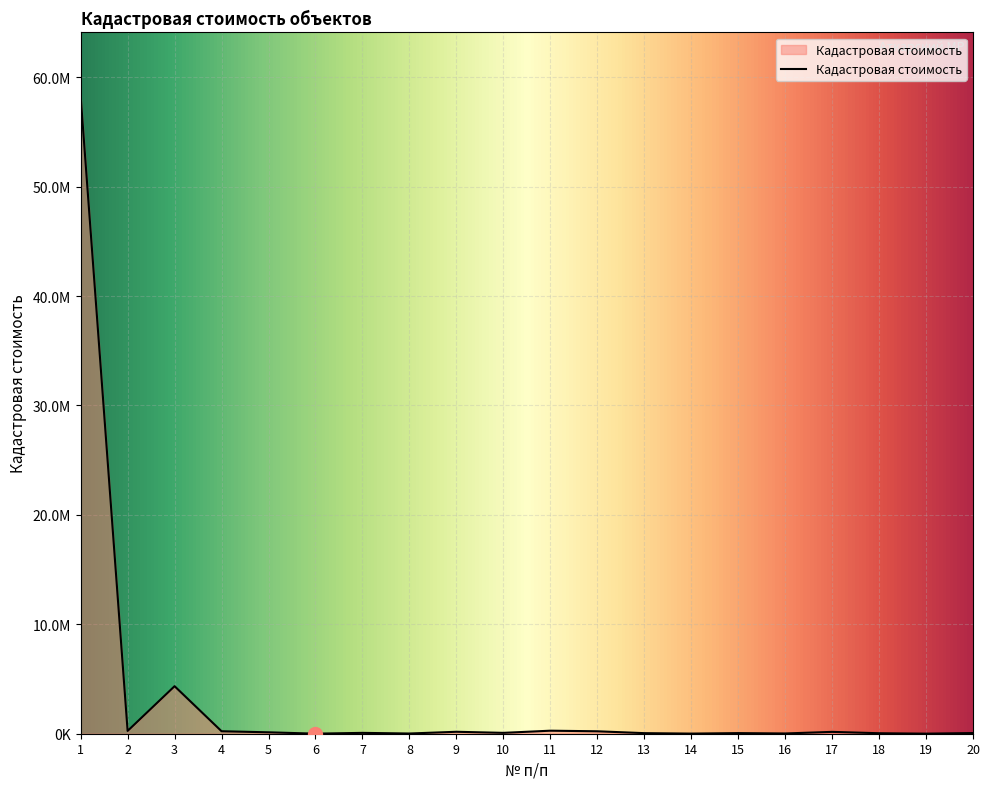

Rank the categories by value from highest to lowest.

1, 3, 11, 2, 4, 12, 9, 17, 5, 10, 7, 20, 15, 13, 18, 16, 8, 14, 19, 6